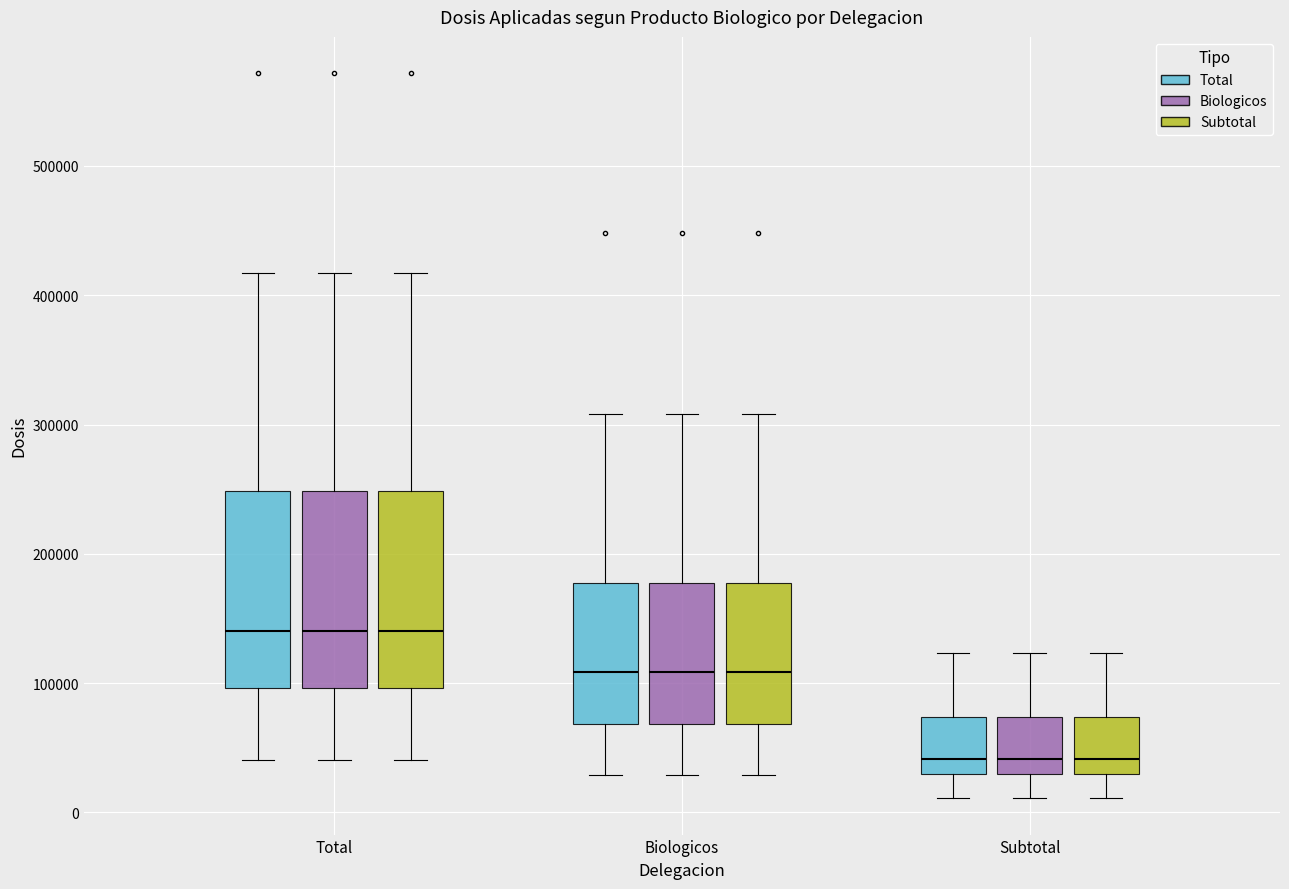

Reading left to right, transcribe this box plot: for each box, give where its median line is, the range the box spans, and where its two whiskers end, as read against the y-axis. The values are not printed on the chart, so give them approximately, as read against the axis.

Total (Total): median 140000, box 100000 to 250000, whiskers 40000 to 420000
Total (Biologicos): median 140000, box 100000 to 250000, whiskers 40000 to 420000
Total (Subtotal): median 140000, box 100000 to 250000, whiskers 40000 to 420000
Biologicos (Total): median 110000, box 70000 to 180000, whiskers 30000 to 310000
Biologicos (Biologicos): median 110000, box 70000 to 180000, whiskers 30000 to 310000
Biologicos (Subtotal): median 110000, box 70000 to 180000, whiskers 30000 to 310000
Subtotal (Total): median 40000, box 30000 to 70000, whiskers 10000 to 120000
Subtotal (Biologicos): median 40000, box 30000 to 70000, whiskers 10000 to 120000
Subtotal (Subtotal): median 40000, box 30000 to 70000, whiskers 10000 to 120000